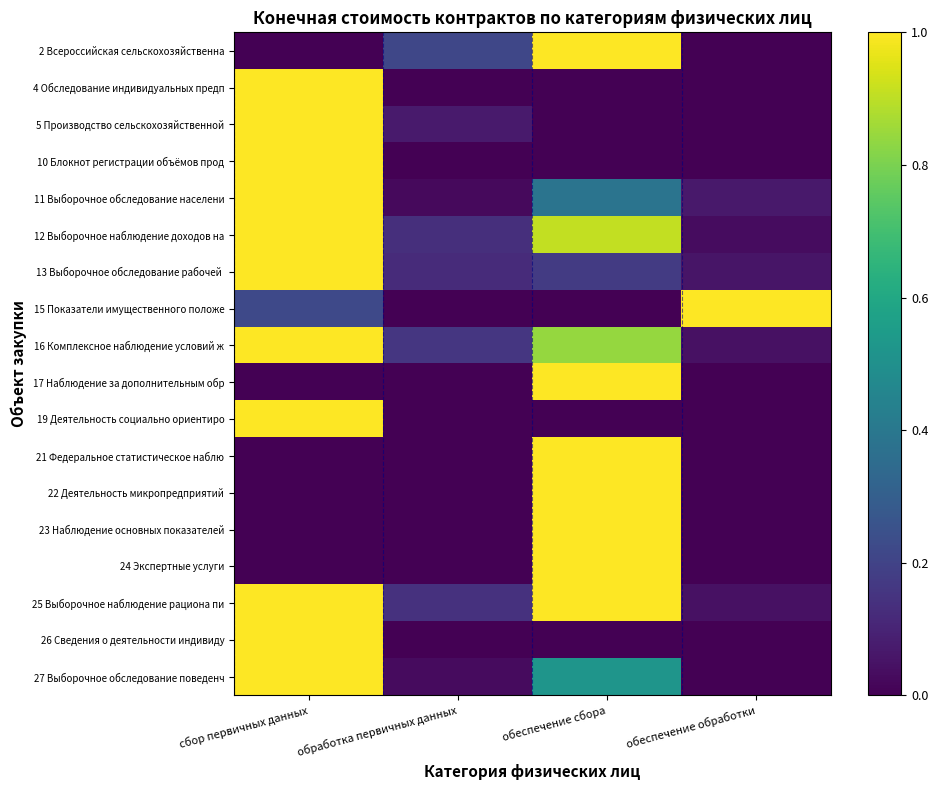

Count the number of categories in the chart.

4